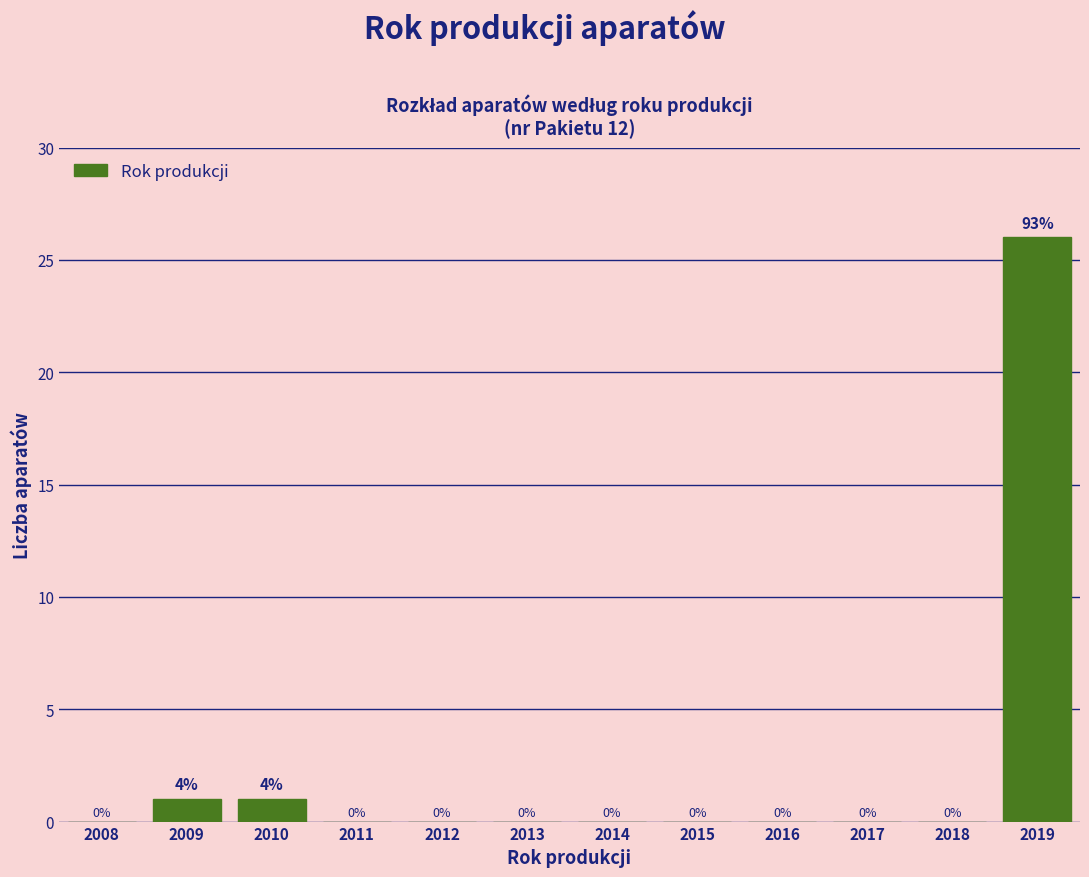

Reading left to right, what are all the values shown in this chart?

2008=0	2009=1	2010=1	2011=0	2012=0	2013=0	2014=0	2015=0	2016=0	2017=0	2018=0	2019=26